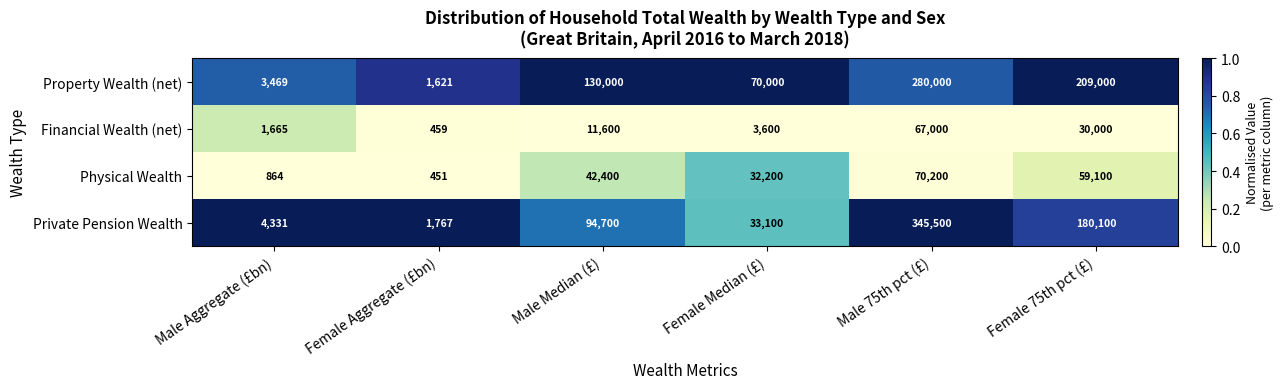

At how many categories does at least one series exceed 115827?

3